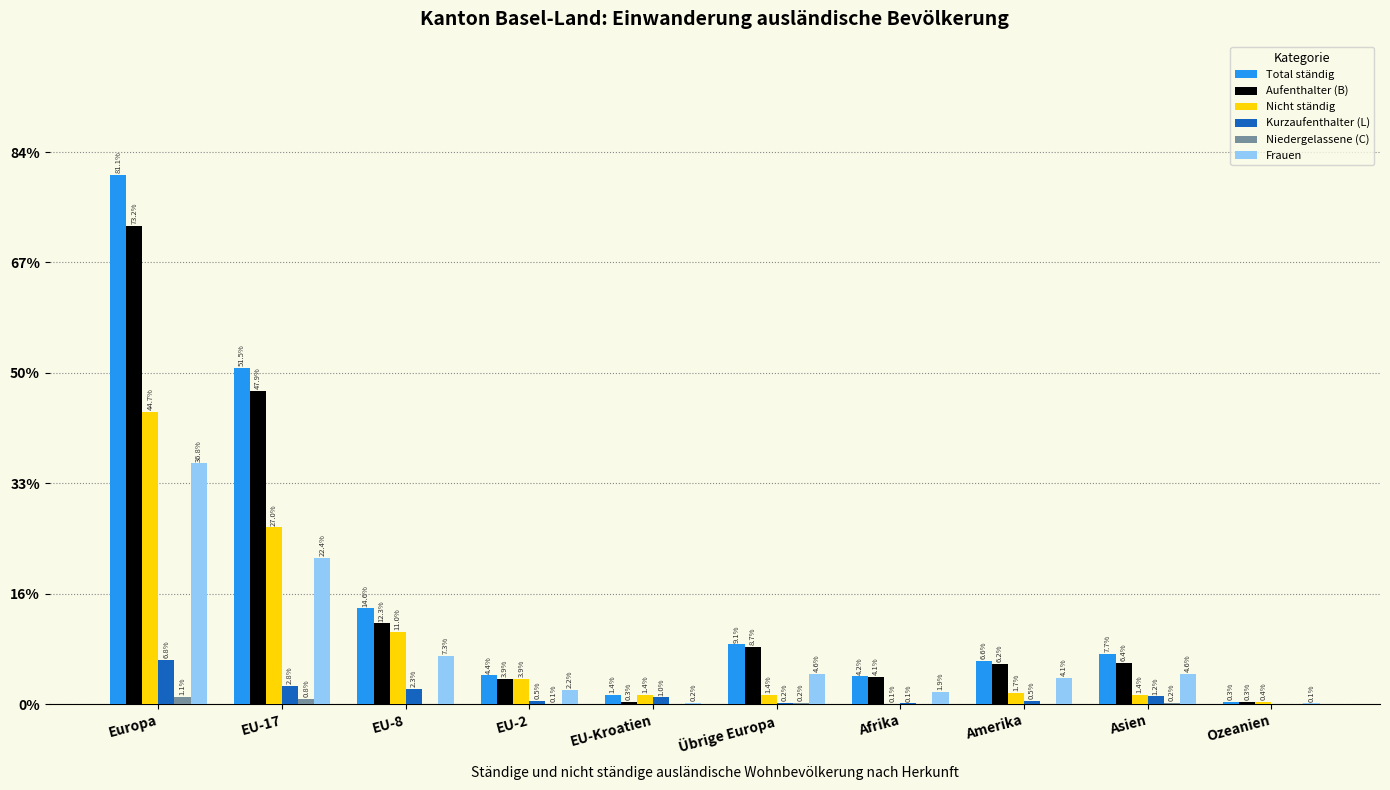

Does the chart contain stacked bars?

No